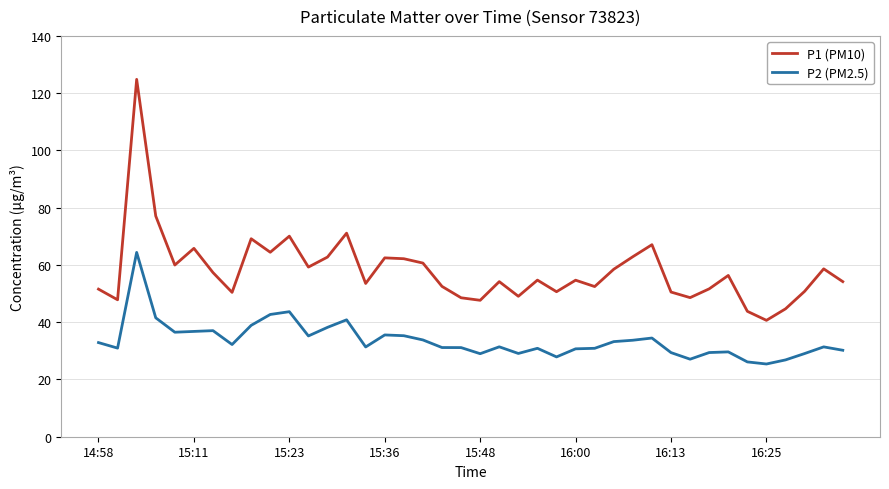

What is the sum of all P2 (PM2.5) values?

1345.7